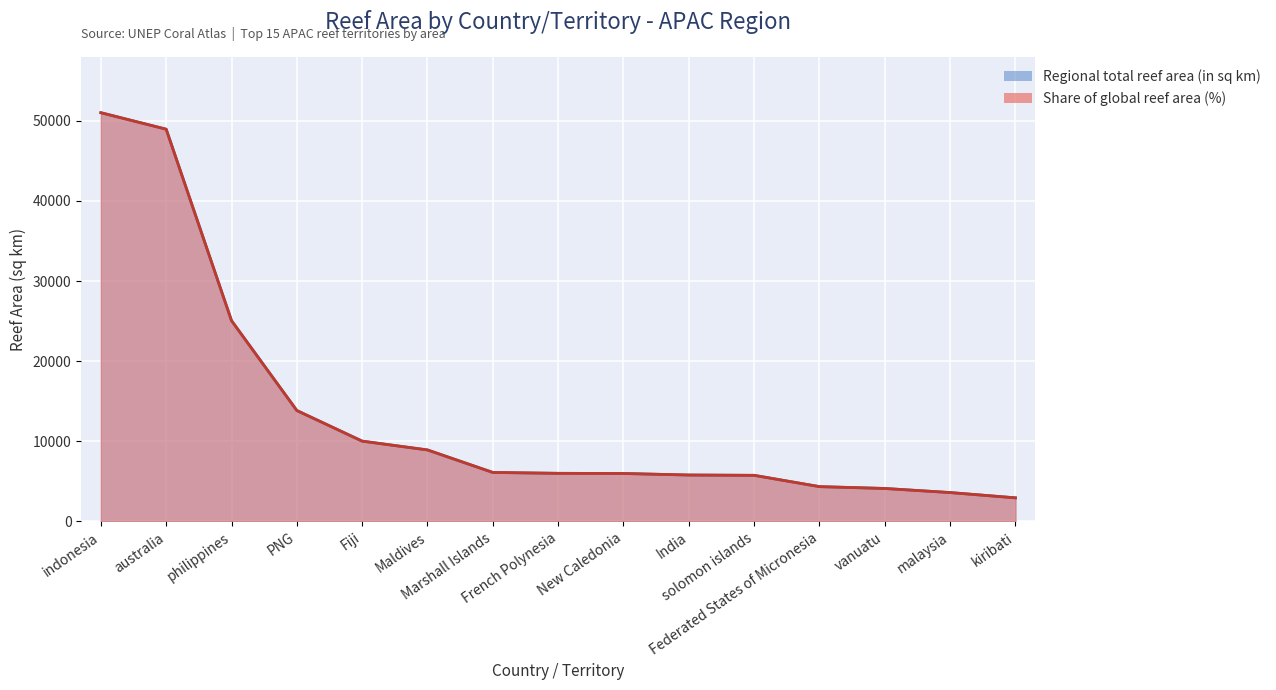

Where is Regional total reef area (in sq km) nearest to the value 26980?

philippines